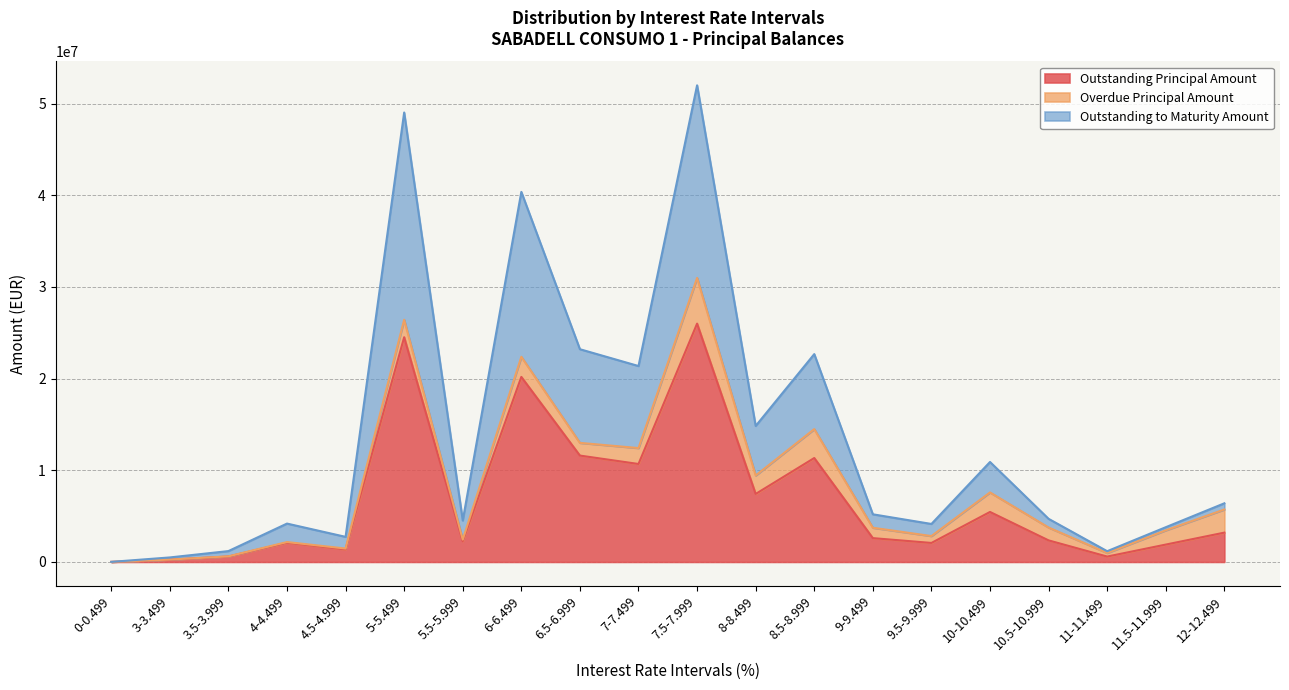

What position from the left is 10-10.499?

16